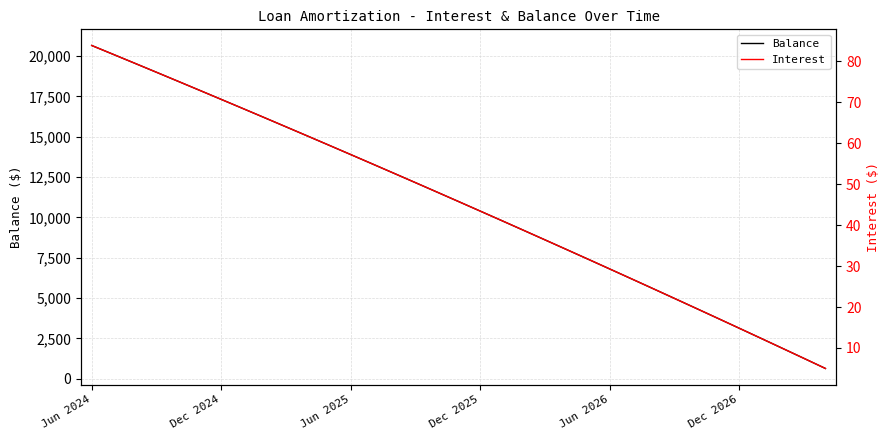

Is it true that Balance equals 5476 at Dec 2026?

False